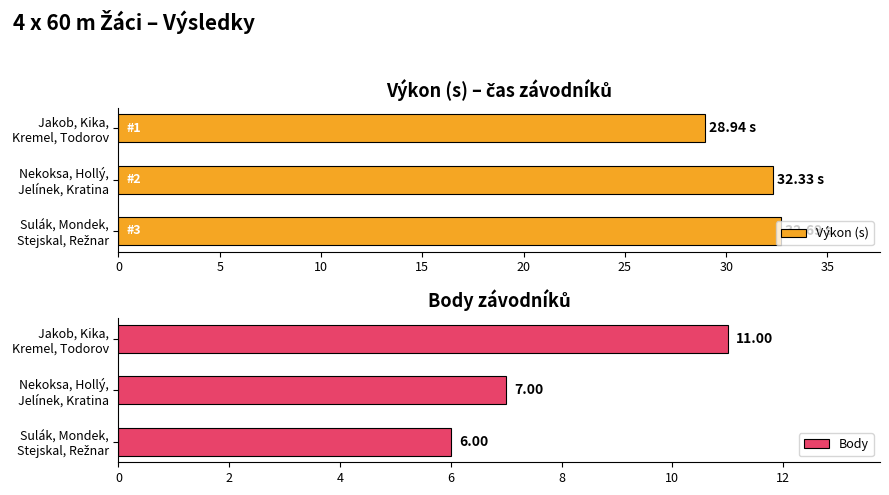

Which series has the largest total across all categories?

Výkon (s)